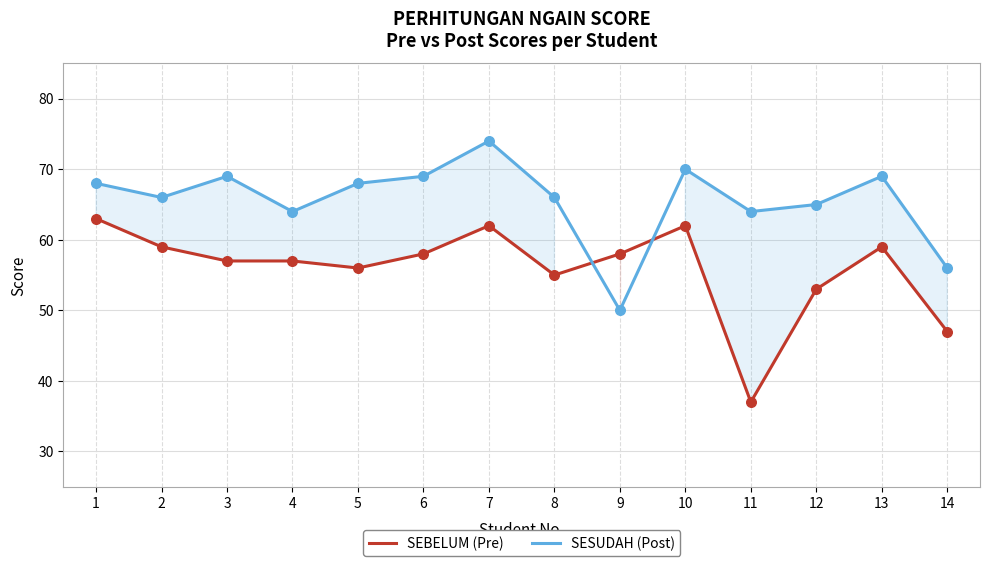

Which series contains the lowest Y value?

SEBELUM (Pre)